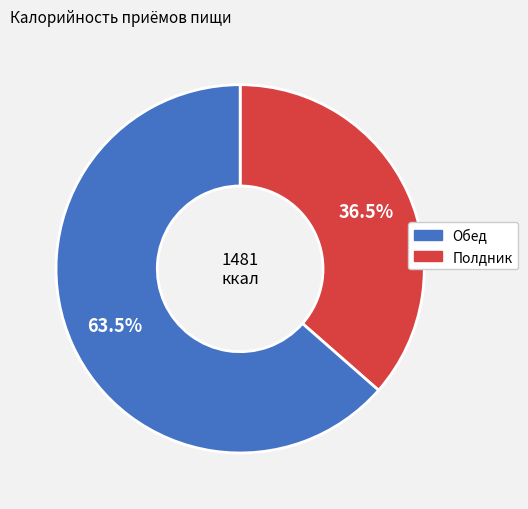

Is there a majority slice in this chart?

Yes